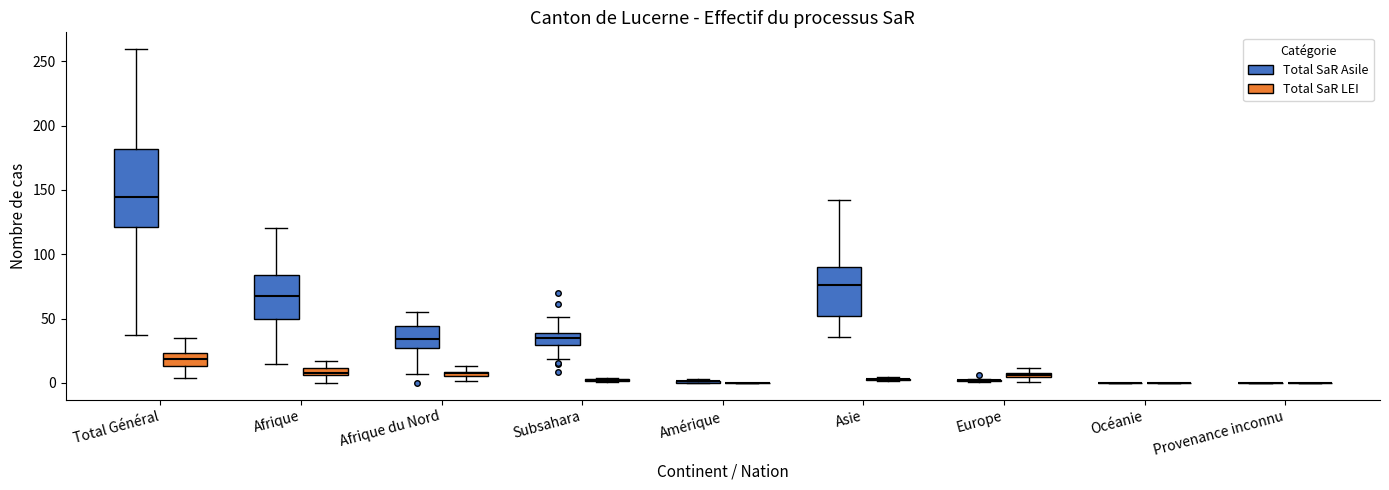

Comparing the boxes themselves (not the whiskers), which one is the tallest?

Total Général (Total SaR Asile)